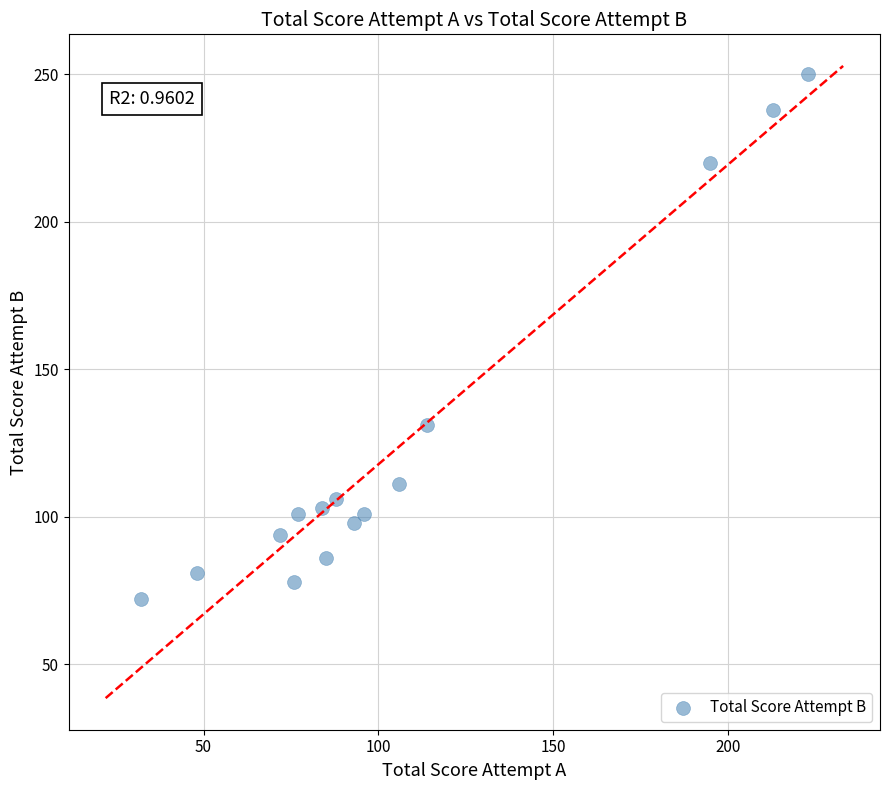

What Y value in the scatter plot is closest to 161?

131